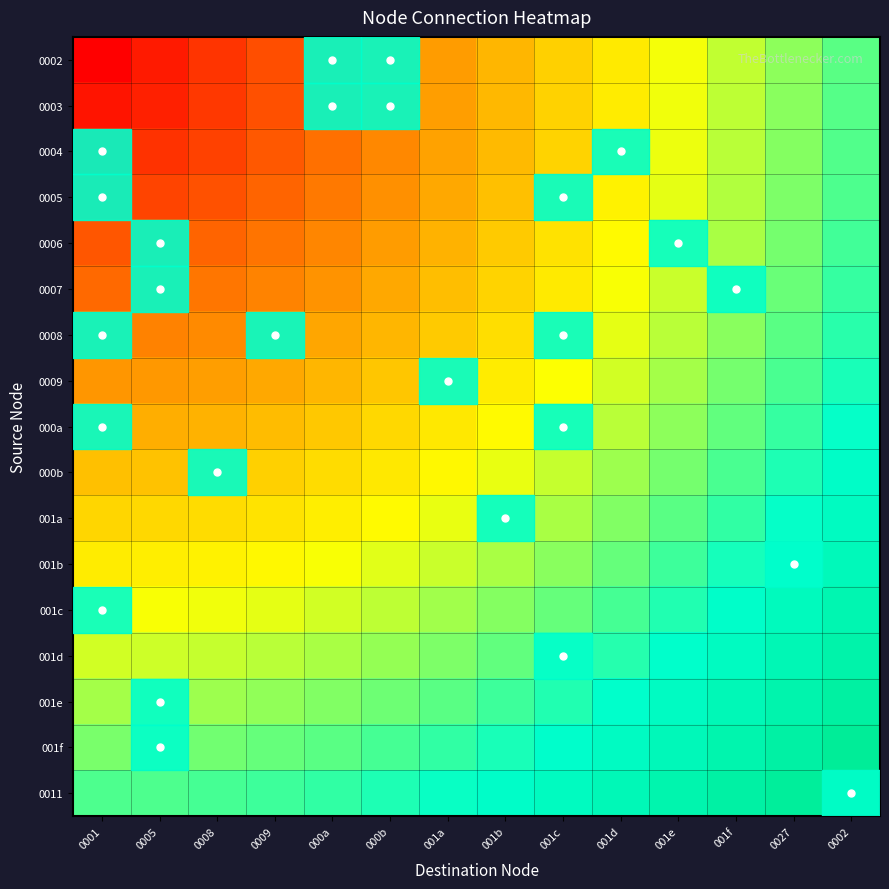

Reading left to right, extract all data points from this chart.

0002: 0001=0.0	0005=0.1	0008=0.1	0009=0.2	000a=0.3	000b=0.4	001a=0.4	001b=0.5	001c=0.6	001d=0.6	001e=0.7	001f=0.8	0027=0.9	0002=0.9
0003: 0001=0.1	0005=0.1	0008=0.2	0009=0.2	000a=0.3	000b=0.4	001a=0.4	001b=0.5	001c=0.6	001d=0.6	001e=0.7	001f=0.8	0027=0.9	0002=0.9
0004: 0001=0.1	0005=0.1	0008=0.2	0009=0.2	000a=0.3	000b=0.4	001a=0.4	001b=0.5	001c=0.6	001d=0.7	001e=0.7	001f=0.8	0027=0.9	0002=0.9
0005: 0001=0.2	0005=0.2	0008=0.2	0009=0.3	000a=0.3	000b=0.4	001a=0.5	001b=0.5	001c=0.6	001d=0.7	001e=0.7	001f=0.8	0027=0.9	0002=0.9
0006: 0001=0.2	0005=0.2	0008=0.3	0009=0.3	000a=0.4	000b=0.4	001a=0.5	001b=0.6	001c=0.6	001d=0.7	001e=0.8	001f=0.8	0027=0.9	0002=1.0
0007: 0001=0.3	0005=0.3	0008=0.3	0009=0.4	000a=0.4	000b=0.5	001a=0.5	001b=0.6	001c=0.6	001d=0.7	001e=0.8	001f=0.8	0027=0.9	0002=1.0
0008: 0001=0.4	0005=0.4	0008=0.4	0009=0.4	000a=0.5	000b=0.5	001a=0.6	001b=0.6	001c=0.7	001d=0.7	001e=0.8	001f=0.9	0027=0.9	0002=1.0
0009: 0001=0.4	0005=0.4	0008=0.4	0009=0.5	000a=0.5	000b=0.5	001a=0.6	001b=0.6	001c=0.7	001d=0.8	001e=0.8	001f=0.9	0027=1.0	0002=1.0
000a: 0001=0.5	0005=0.5	0008=0.5	0009=0.5	000a=0.6	000b=0.6	001a=0.6	001b=0.7	001c=0.7	001d=0.8	001e=0.9	001f=0.9	0027=1.0	0002=1.0
000b: 0001=0.5	0005=0.5	0008=0.5	0009=0.6	000a=0.6	000b=0.6	001a=0.7	001b=0.7	001c=0.8	001d=0.8	001e=0.9	001f=0.9	0027=1.0	0002=1.1
001a: 0001=0.6	0005=0.6	0008=0.6	0009=0.6	000a=0.7	000b=0.7	001a=0.7	001b=0.8	001c=0.8	001d=0.9	001e=0.9	001f=1.0	0027=1.0	0002=1.1
001b: 0001=0.6	0005=0.7	0008=0.7	0009=0.7	000a=0.7	000b=0.7	001a=0.8	001b=0.8	001c=0.9	001d=0.9	001e=1.0	001f=1.0	0027=1.1	0002=1.1
001c: 0001=0.7	0005=0.7	0008=0.7	0009=0.7	000a=0.8	000b=0.8	001a=0.8	001b=0.9	001c=0.9	001d=1.0	001e=1.0	001f=1.1	0027=1.1	0002=1.2
001d: 0001=0.8	0005=0.8	0008=0.8	0009=0.8	000a=0.8	000b=0.8	001a=0.9	001b=0.9	001c=1.0	001d=1.0	001e=1.0	001f=1.1	0027=1.1	0002=1.2
001e: 0001=0.8	0005=0.8	0008=0.8	0009=0.9	000a=0.9	000b=0.9	001a=0.9	001b=1.0	001c=1.0	001d=1.0	001e=1.1	001f=1.1	0027=1.2	0002=1.2
001f: 0001=0.9	0005=0.9	0008=0.9	0009=0.9	000a=0.9	000b=1.0	001a=1.0	001b=1.0	001c=1.1	001d=1.1	001e=1.1	001f=1.2	0027=1.2	0002=1.3
0011: 0001=0.9	0005=0.9	0008=1.0	0009=1.0	000a=1.0	000b=1.0	001a=1.0	001b=1.1	001c=1.1	001d=1.1	001e=1.2	001f=1.2	0027=1.3	0002=1.3